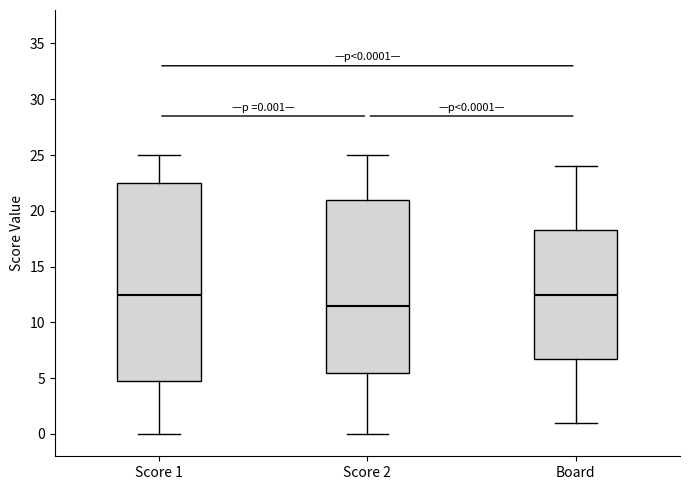

Which box is the tallest, from its lower edge to its upper edge?

Score 1